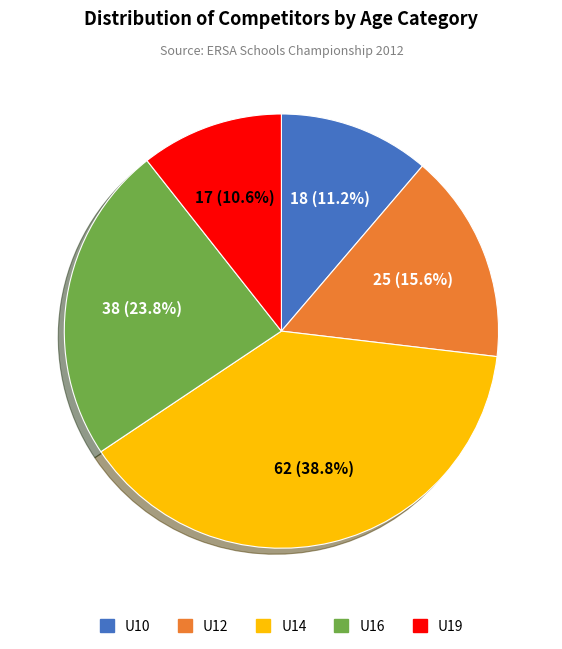

Which has a higher value, U19 or U16?

U16